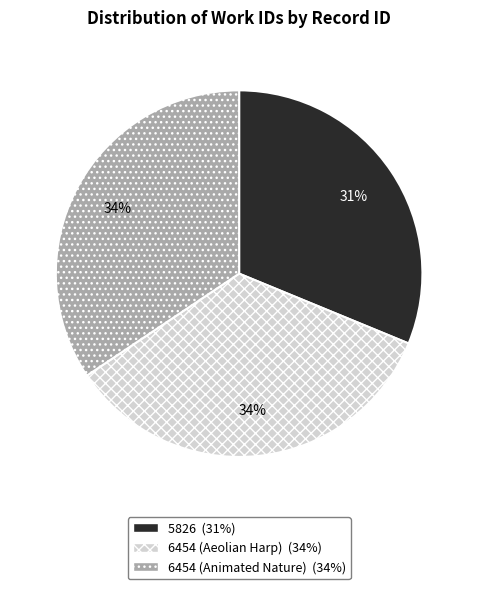

True or false: 6454 (Aeolian Harp) accounts for 34% of the total.

True